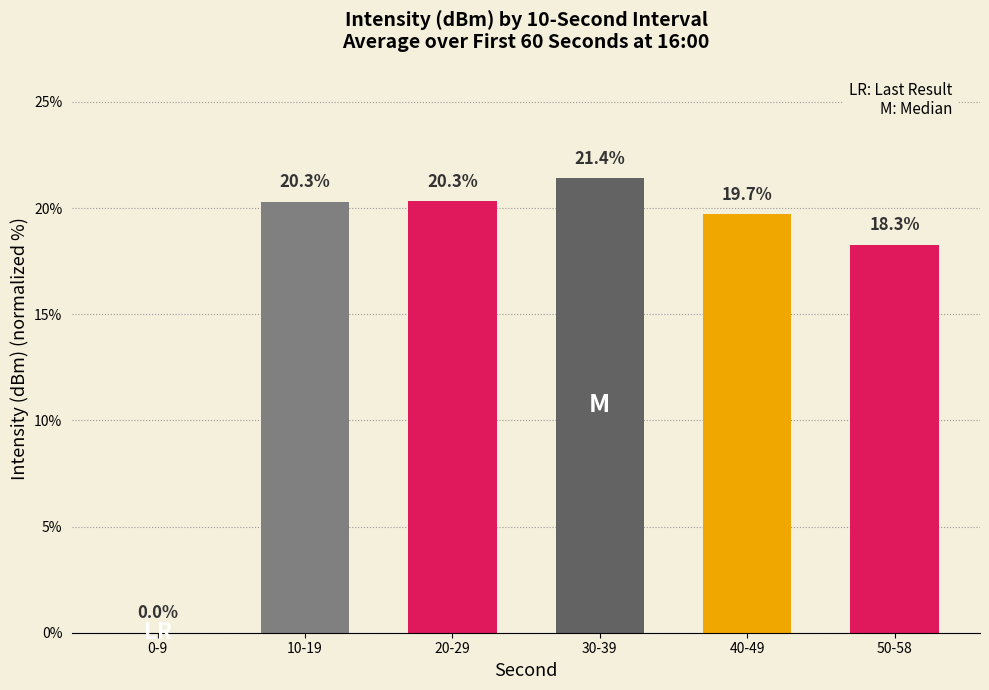

How many data points does each series have?

6